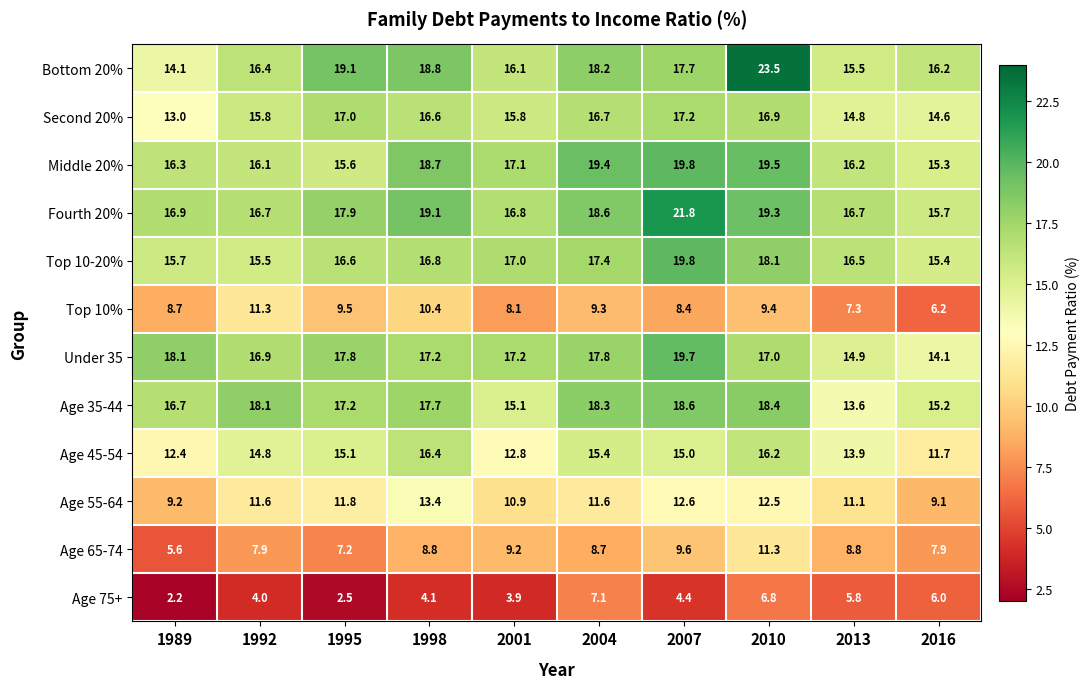

Read the Top 10-20% value at 1989.

15.7